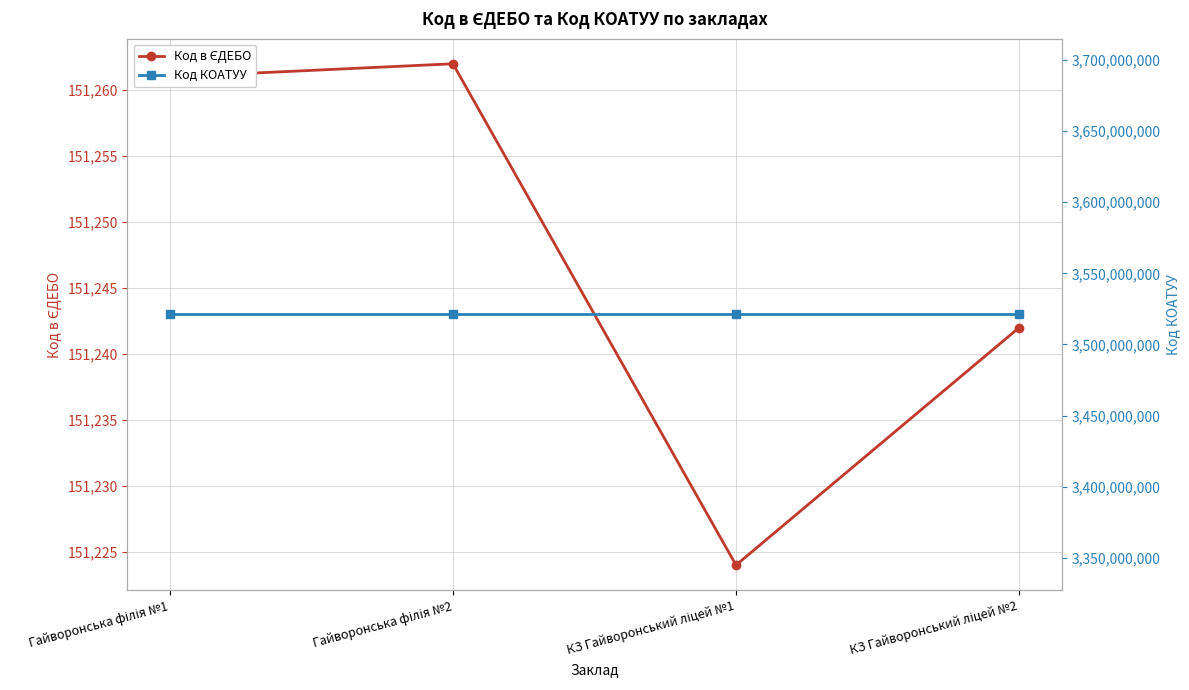

True or false: Код в ЄДЕБО and Код КОАТУУ cross at least once.

False